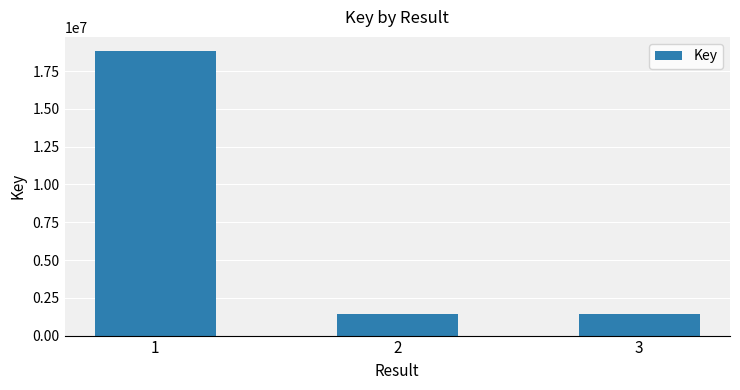

What is the value of the 2nd bar from the left?

1447684